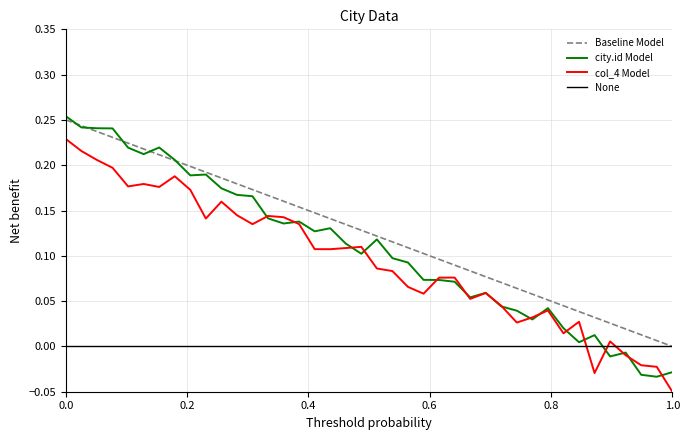

Which series has the largest total across all categories?

Baseline Model